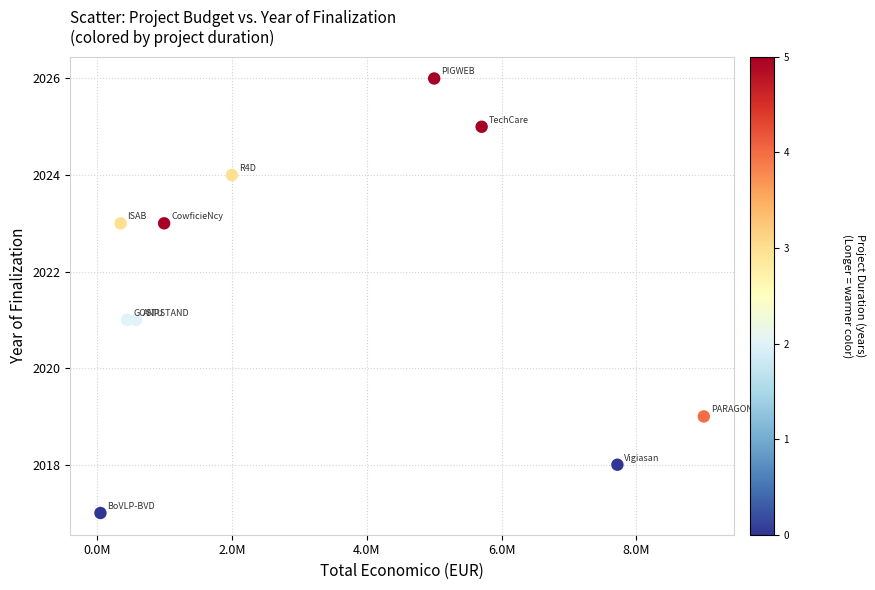

What is the range of X values (max minus min)?

8948559